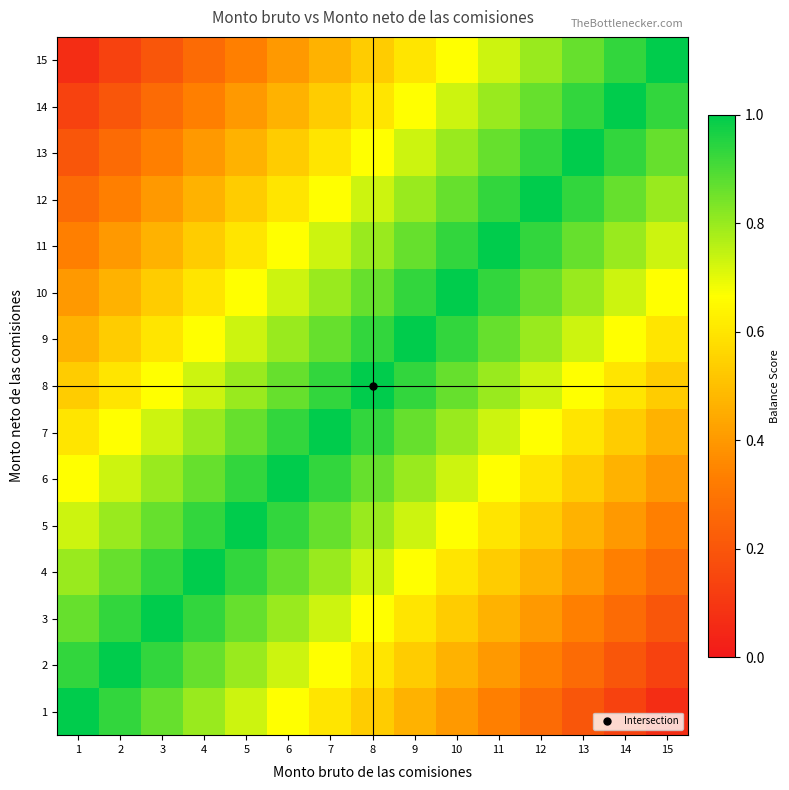

At 6, list the series in order from largest to smallest.

6, 5, 7, 4, 8, 3, 9, 10, 2, 11, 1, 12, 13, 14, 15